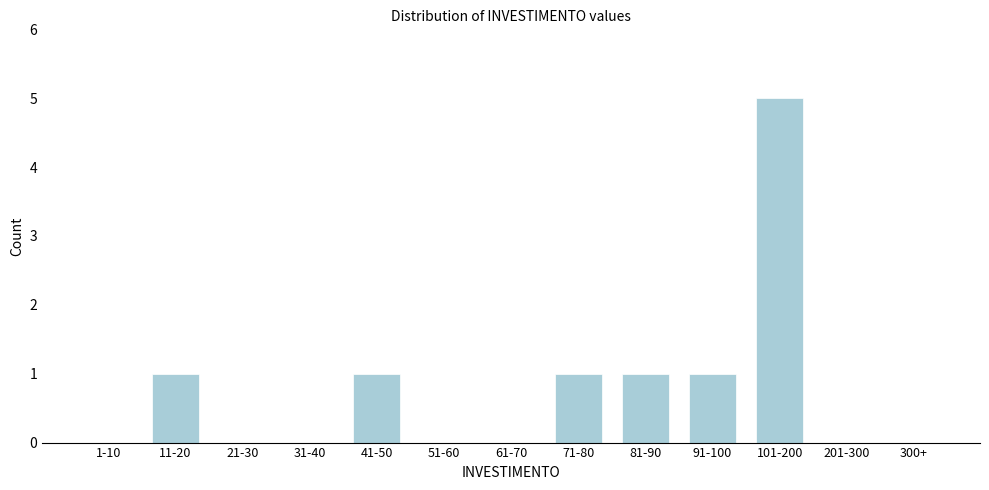

Reading left to right, transcribe all the data shown in this chart.

1-10=0	11-20=1	21-30=0	31-40=0	41-50=1	51-60=0	61-70=0	71-80=1	81-90=1	91-100=1	101-200=5	201-300=0	300+=0